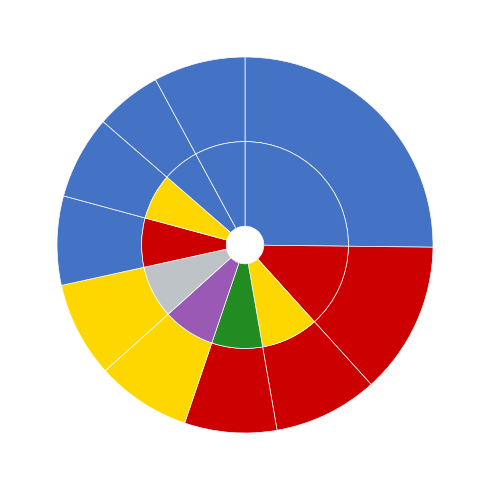

The pct85 slice represents 1% of the pie. True or false?

False